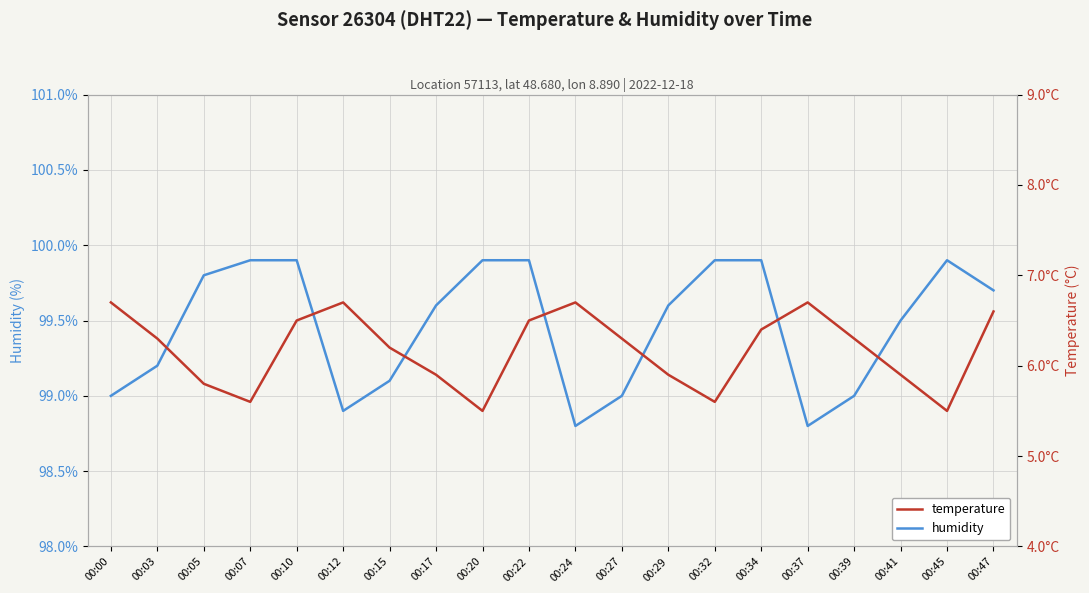

Read the humidity value at 00:37.

98.8